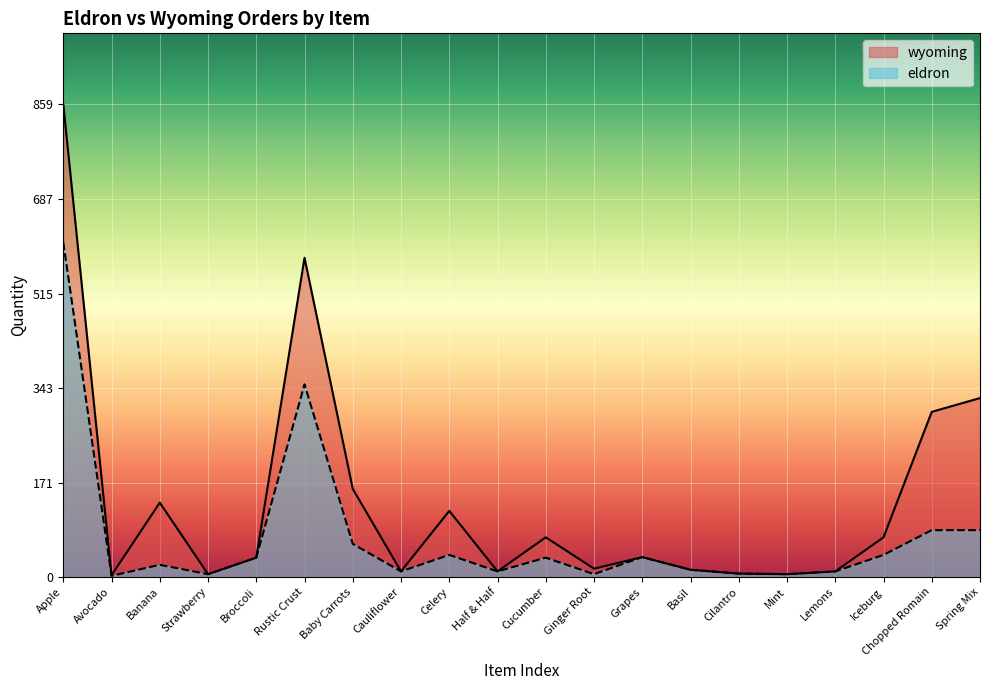

At which category does eldron reach its first local valley?

Avocado